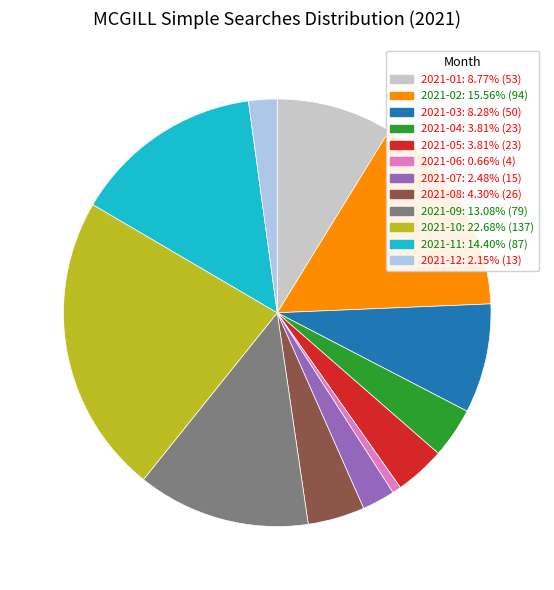

What is the ratio of the value at 2021-11: 14.40% (87) to the value at 2021-07: 2.48% (15)?

5.8